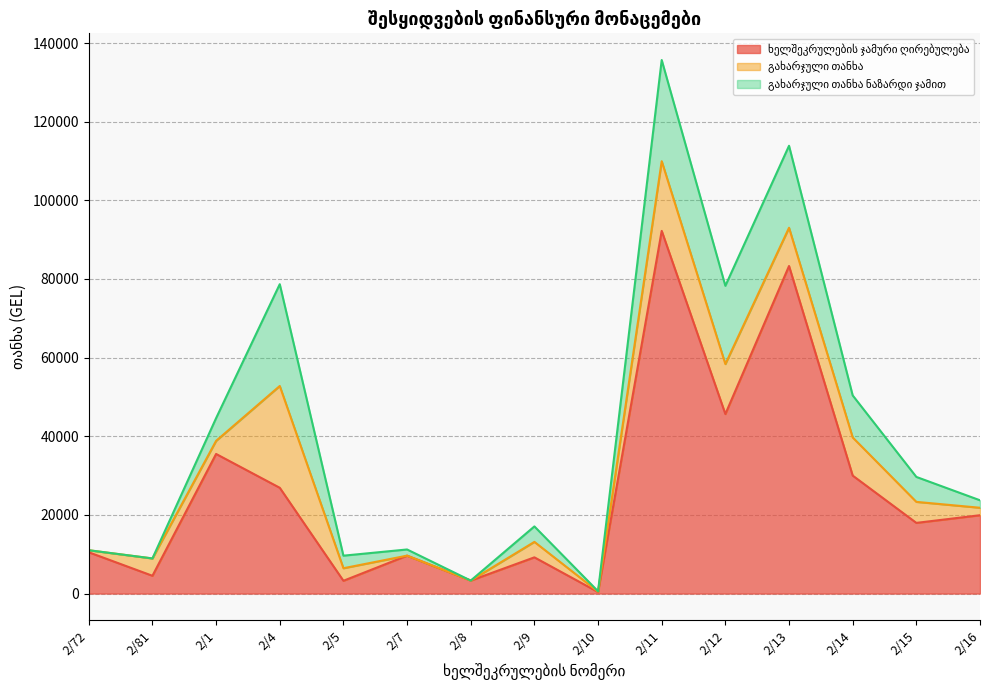

Reading left to right, extract all data points from this chart.

ხელშეკრულების ჯამური ღირებულება: 2/72=10498.8	2/81=4520.0	2/1=35500.0	2/4=26900.0	2/5=3250.0	2/7=9640.0	2/8=3300.0	2/9=9210.0	2/10=388.0	2/11=92229.0	2/12=45650.0	2/13=83299.0	2/14=29999.0	2/15=17972.5	2/16=19920.0
გახარჯული თანხა: 2/72=518.0	2/81=4409.0	2/1=3334.0	2/4=25887.0	2/5=3191.5	2/7=0.0	2/8=0.0	2/9=3931.3	2/10=97.0	2/11=17723.5	2/12=12711.0	2/13=9725.8	2/14=9700.2	2/15=5343.8	2/16=1899.8
გახარჯული თანხა ნაზარდი ჯამით: 2/72=0.0	2/81=0.0	2/1=5775.0	2/4=25887.0	2/5=3191.5	2/7=1570.0	2/8=0.0	2/9=3931.3	2/10=97.0	2/11=25733.0	2/12=19901.3	2/13=20851.1	2/14=10691.0	2/15=6343.8	2/16=1899.8